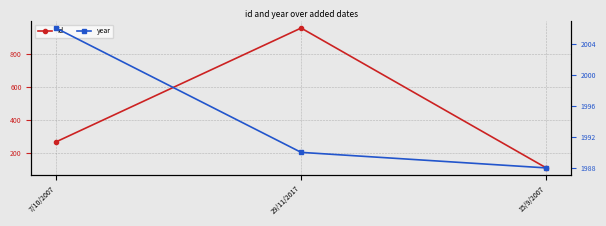

Is it true that id equals 1284 at 29/11/2017?

False